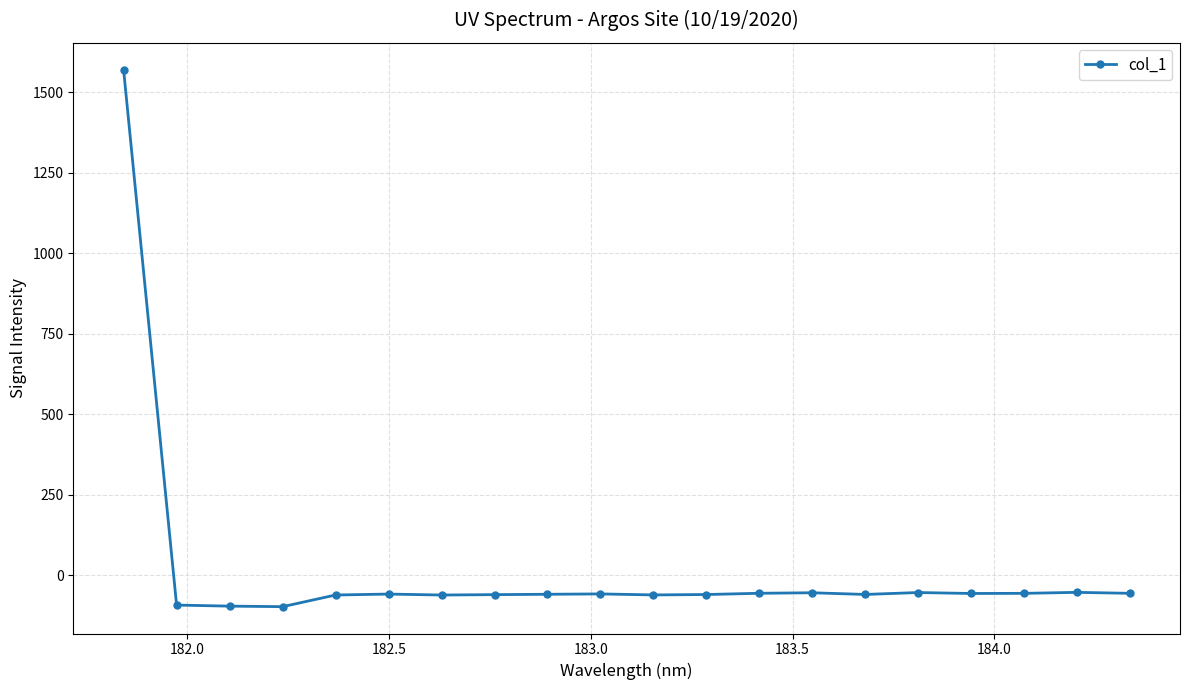

True or false: there are more than 1 points higher than both neighbors.

True